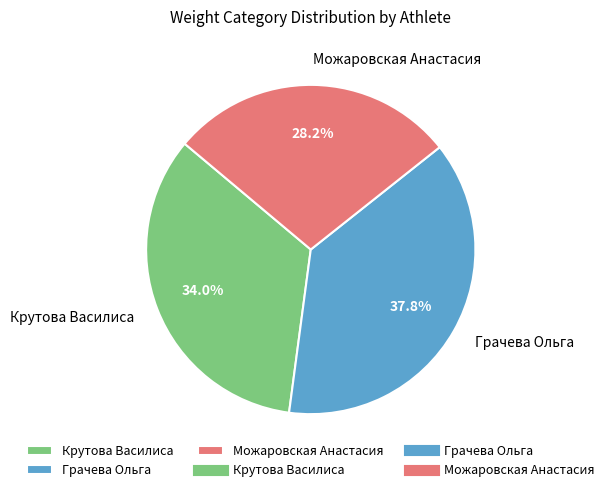

What is the ratio of the value at Можаровская Анастасия to the value at Грачева Ольга?

0.7